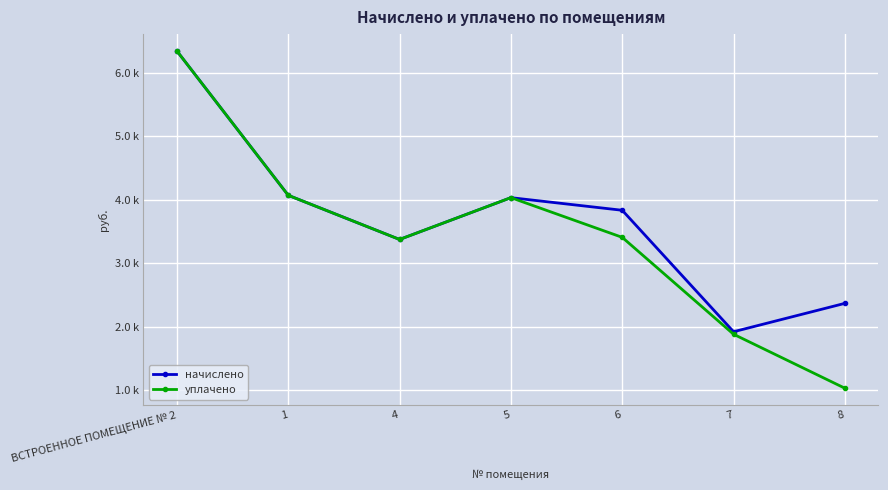

True or false: начислено and уплачено intersect in this chart.

False